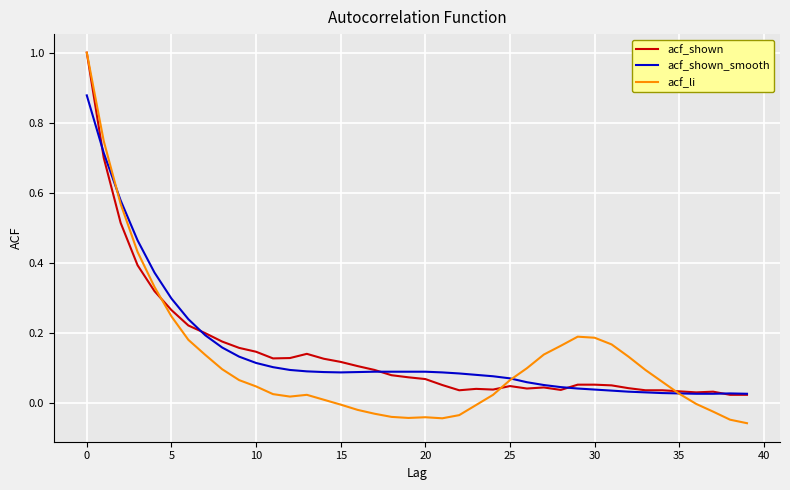

What is the greatest value displayed?

1.0